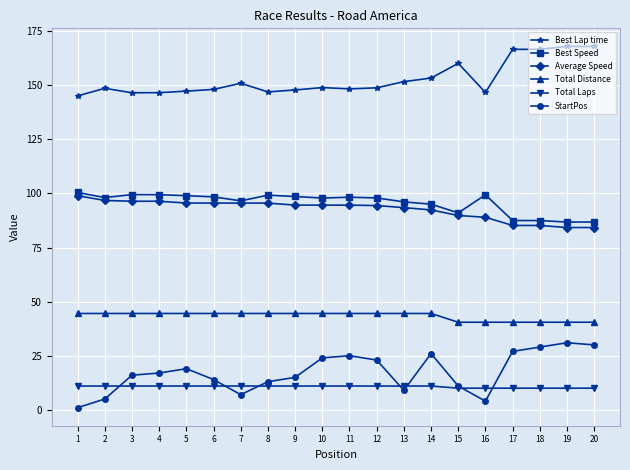

Rank the series by their maximum value, from highest to lowest.

Best Lap time, Best Speed, Average Speed, Total Distance, StartPos, Total Laps